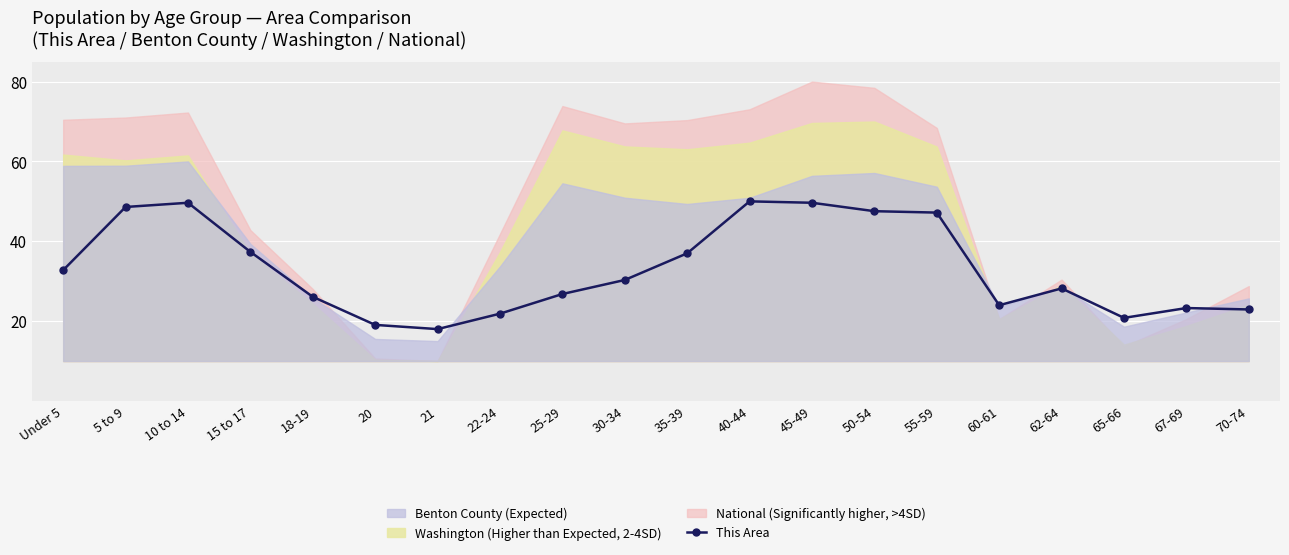

What is the sum of the values at 15 to 17 and 35-39?

74.3